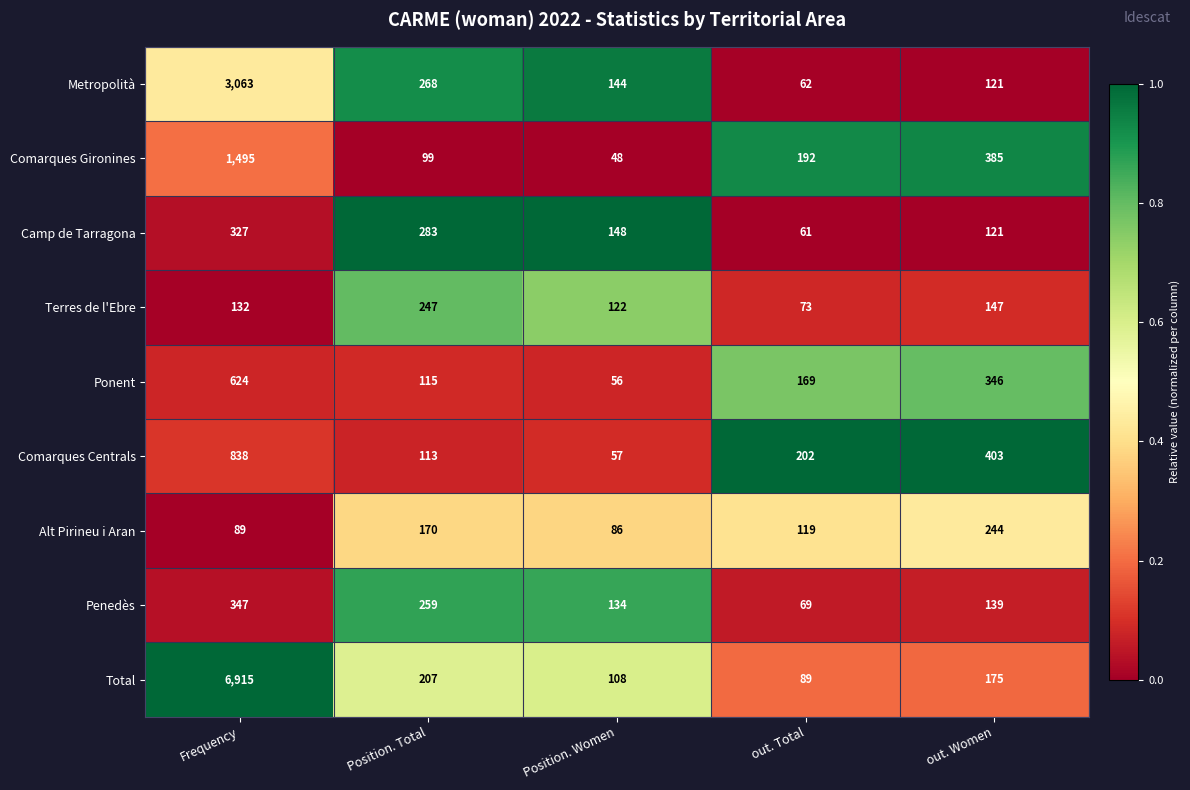

Is it true that Penedès equals 69 at out. Total?

True